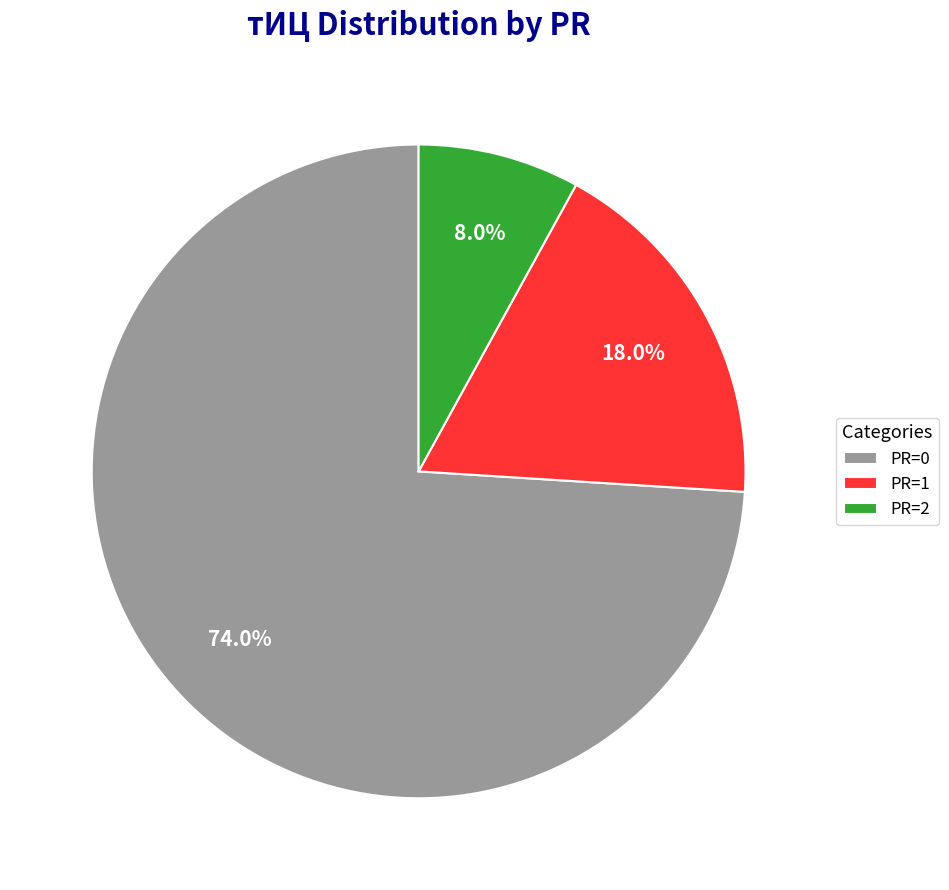

Rank the categories by value from highest to lowest.

PR=0, PR=1, PR=2